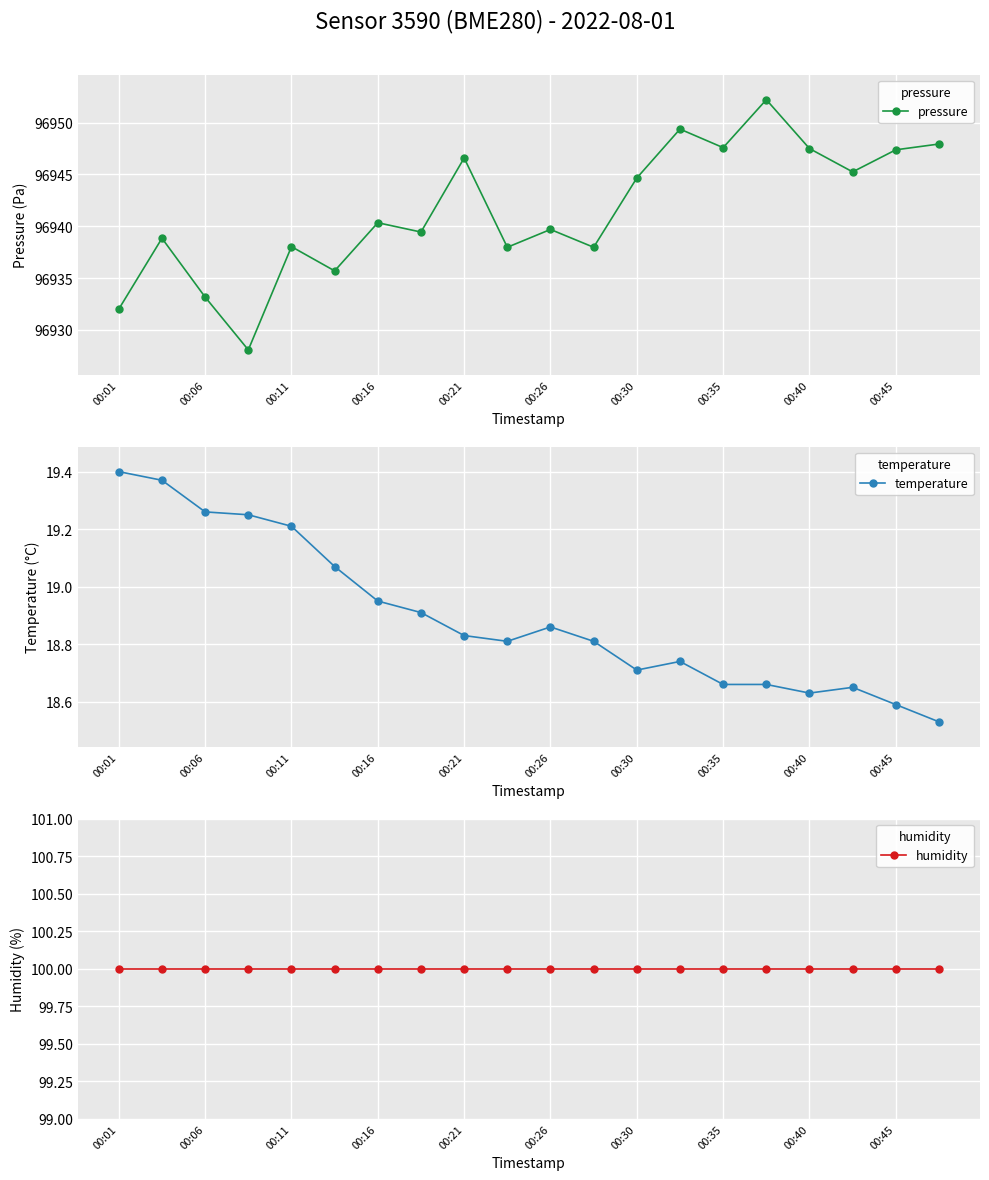

What is the maximum value shown in the chart?

96952.2